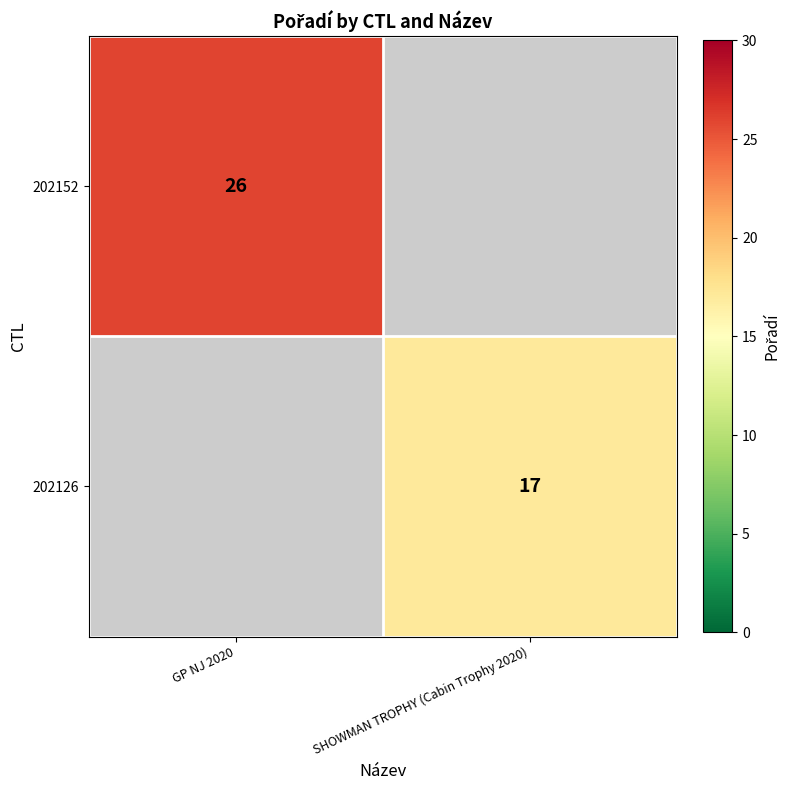

True or false: 202152 has a value of 26 at GP NJ 2020.

True